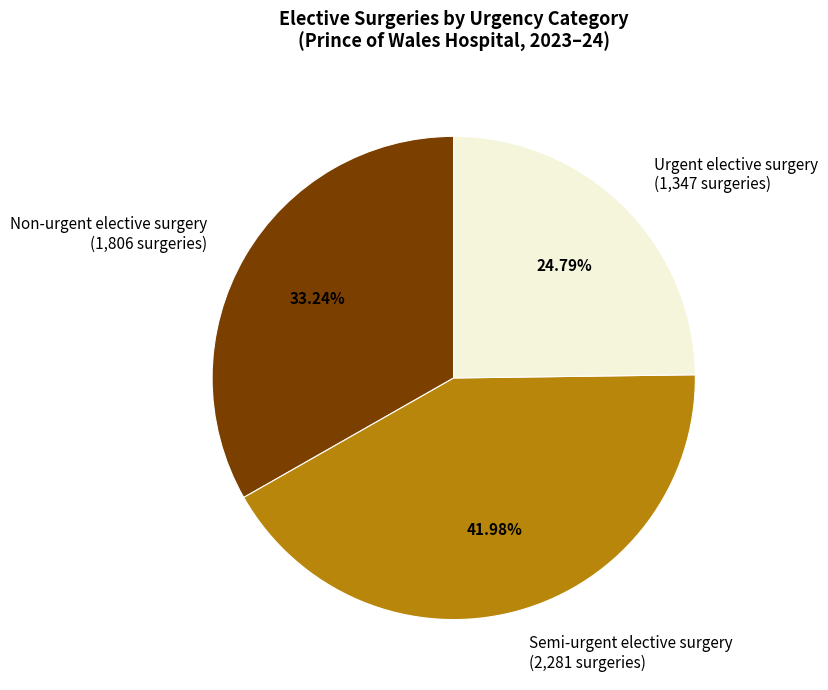

How many slices are in this pie chart?

3